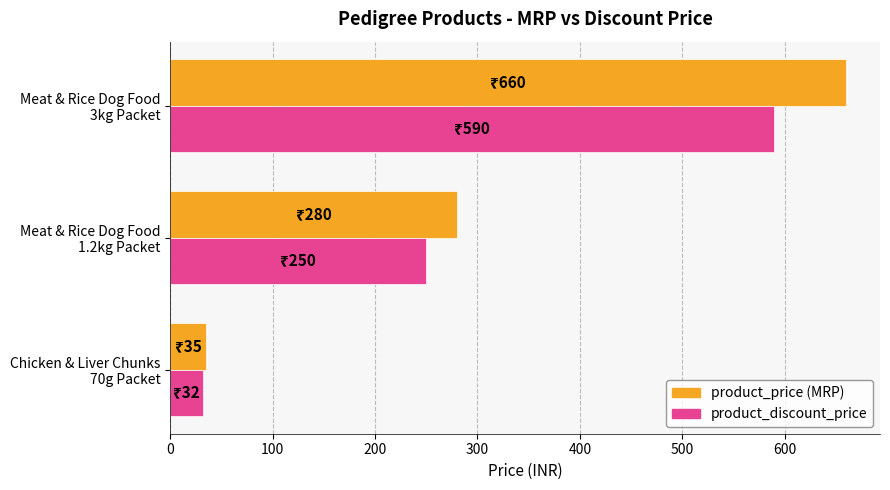

What is the greatest value displayed?

660